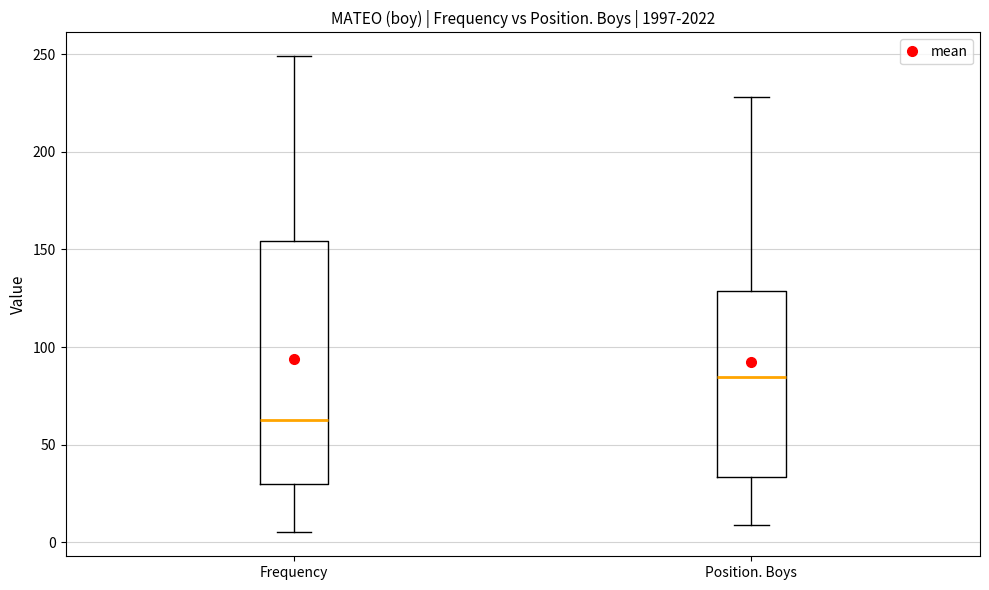

Reading left to right, transcribe this box plot: for each box, give where its median line is, the range the box spans, and where its two whiskers end, as read against the y-axis. The values are not printed on the chart, so give them approximately, as read against the axis.

Frequency: median 65, box 30 to 155, whiskers 5 to 250
Position. Boys: median 85, box 35 to 130, whiskers 10 to 230